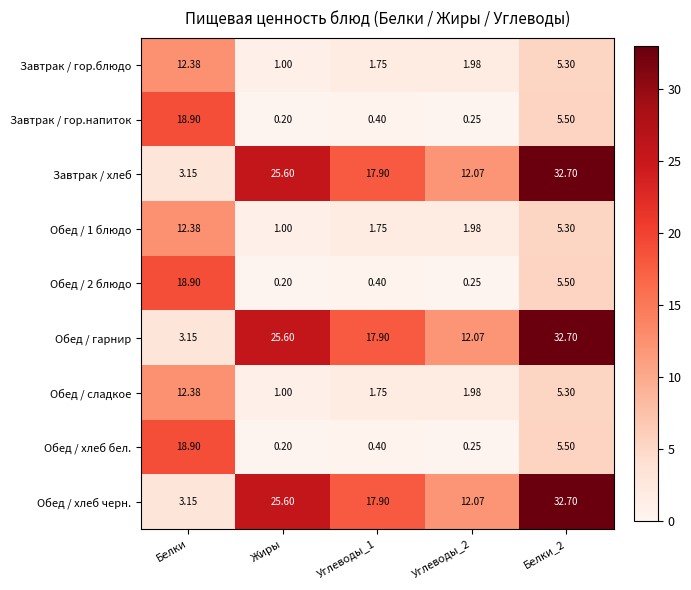

Is the value of Завтрак / хлеб at Углеводы_1 greater than the value of Обед / 1 блюдо at Углеводы_2?

Yes